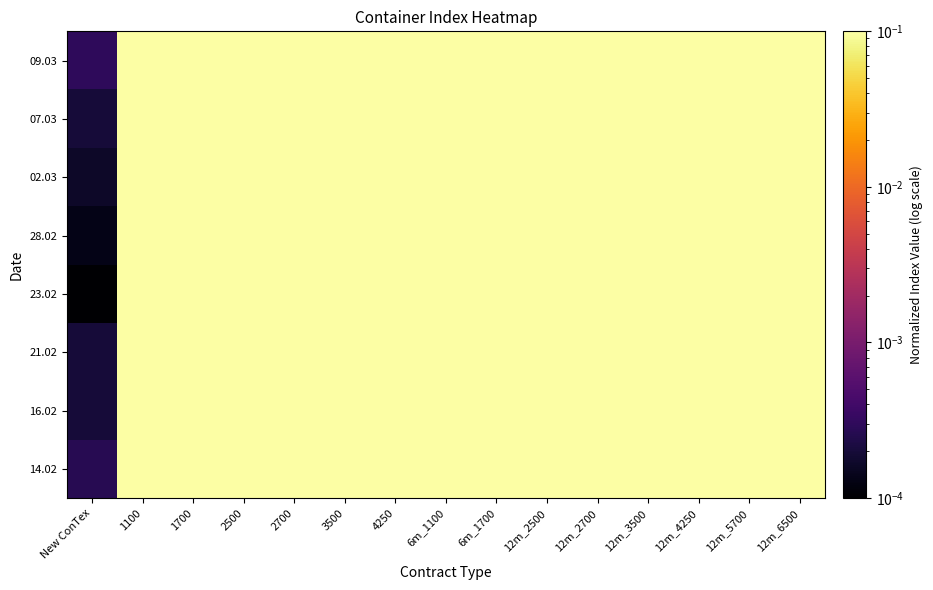

Reading right to left, extract all data points from this chart.

14.02: 12m_6500=1.0	12m_5700=0.9	12m_4250=0.6	12m_3500=0.6	12m_2700=0.6	12m_2500=0.5	6m_1700=0.4	6m_1100=0.4	4250=0.6	3500=0.5	2700=0.5	2500=0.5	1700=0.4	1100=0.3	New ConTex=0.0
16.02: 12m_6500=1.0	12m_5700=0.9	12m_4250=0.6	12m_3500=0.6	12m_2700=0.5	12m_2500=0.5	6m_1700=0.4	6m_1100=0.4	4250=0.6	3500=0.5	2700=0.5	2500=0.5	1700=0.4	1100=0.3	New ConTex=0.0
21.02: 12m_6500=1.0	12m_5700=0.9	12m_4250=0.6	12m_3500=0.6	12m_2700=0.5	12m_2500=0.5	6m_1700=0.4	6m_1100=0.4	4250=0.6	3500=0.5	2700=0.5	2500=0.5	1700=0.4	1100=0.3	New ConTex=0.0
23.02: 12m_6500=1.0	12m_5700=0.8	12m_4250=0.6	12m_3500=0.6	12m_2700=0.5	12m_2500=0.5	6m_1700=0.4	6m_1100=0.4	4250=0.5	3500=0.5	2700=0.5	2500=0.5	1700=0.4	1100=0.3	New ConTex=0.0
28.02: 12m_6500=1.0	12m_5700=0.8	12m_4250=0.6	12m_3500=0.6	12m_2700=0.5	12m_2500=0.5	6m_1700=0.4	6m_1100=0.4	4250=0.5	3500=0.5	2700=0.5	2500=0.5	1700=0.4	1100=0.3	New ConTex=0.0
02.03: 12m_6500=1.0	12m_5700=0.9	12m_4250=0.6	12m_3500=0.6	12m_2700=0.5	12m_2500=0.5	6m_1700=0.4	6m_1100=0.4	4250=0.5	3500=0.5	2700=0.5	2500=0.5	1700=0.4	1100=0.3	New ConTex=0.0
07.03: 12m_6500=1.0	12m_5700=0.8	12m_4250=0.6	12m_3500=0.6	12m_2700=0.5	12m_2500=0.5	6m_1700=0.5	6m_1100=0.4	4250=0.5	3500=0.5	2700=0.5	2500=0.5	1700=0.4	1100=0.3	New ConTex=0.0
09.03: 12m_6500=1.0	12m_5700=0.8	12m_4250=0.6	12m_3500=0.6	12m_2700=0.5	12m_2500=0.5	6m_1700=0.5	6m_1100=0.4	4250=0.5	3500=0.5	2700=0.5	2500=0.5	1700=0.4	1100=0.3	New ConTex=0.0